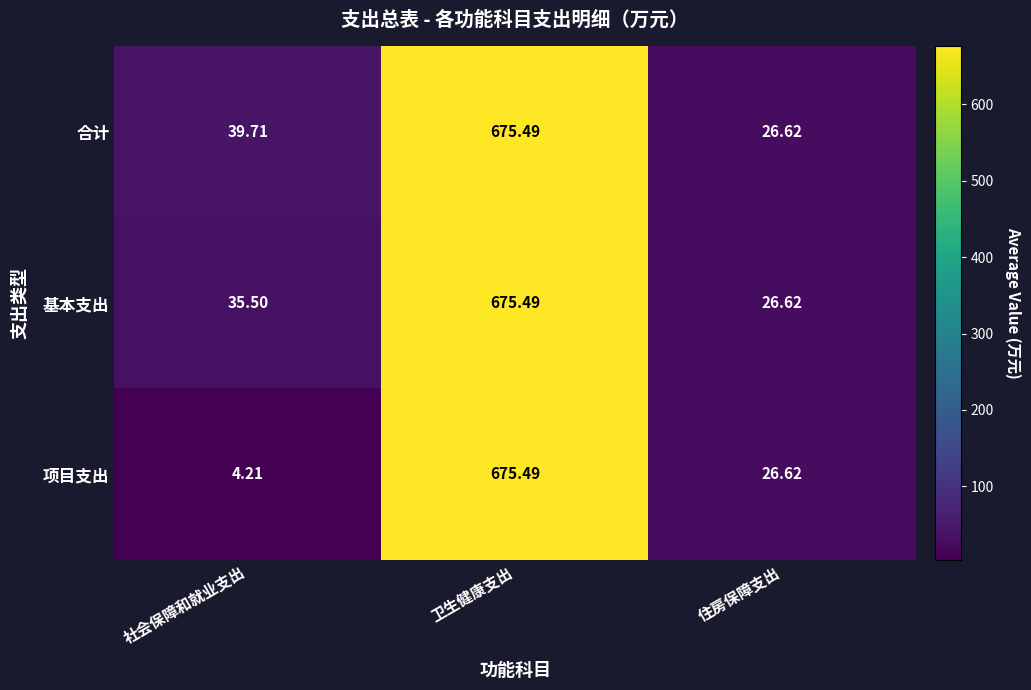

How many distinct data groups are displayed?

3